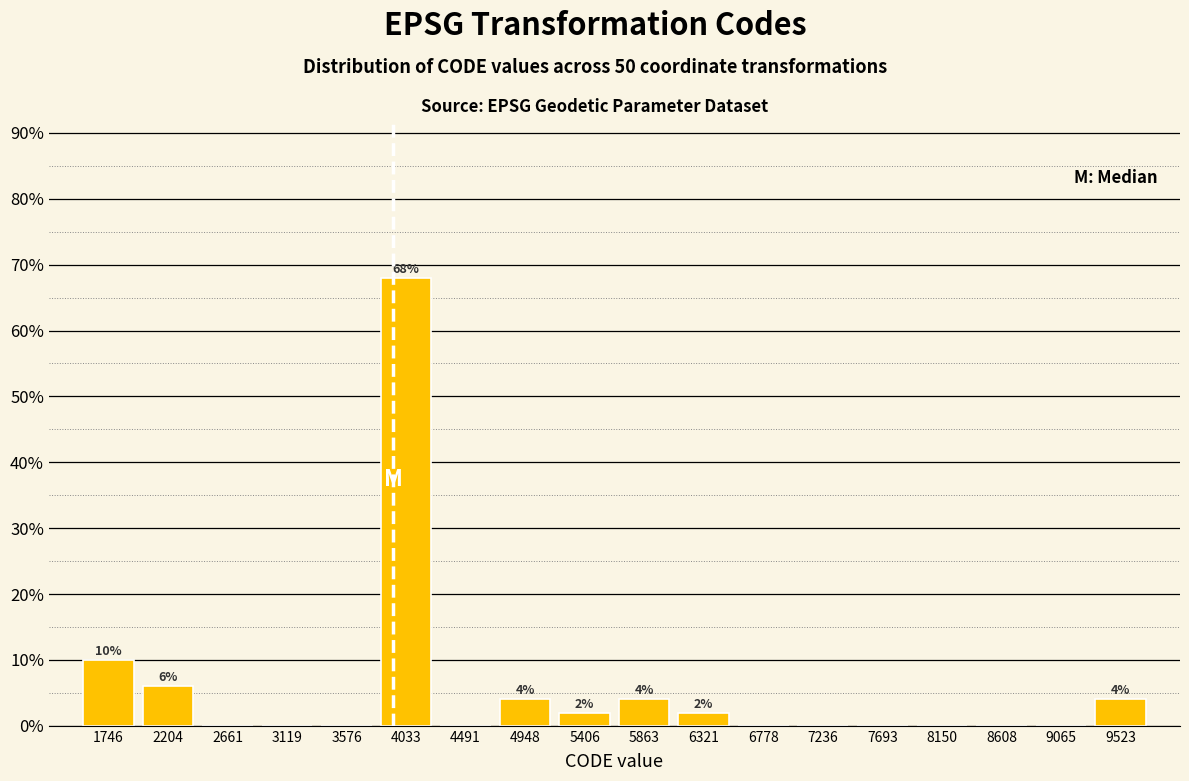

Over which range of the x-axis is the bar tallest?

3800 to 4250